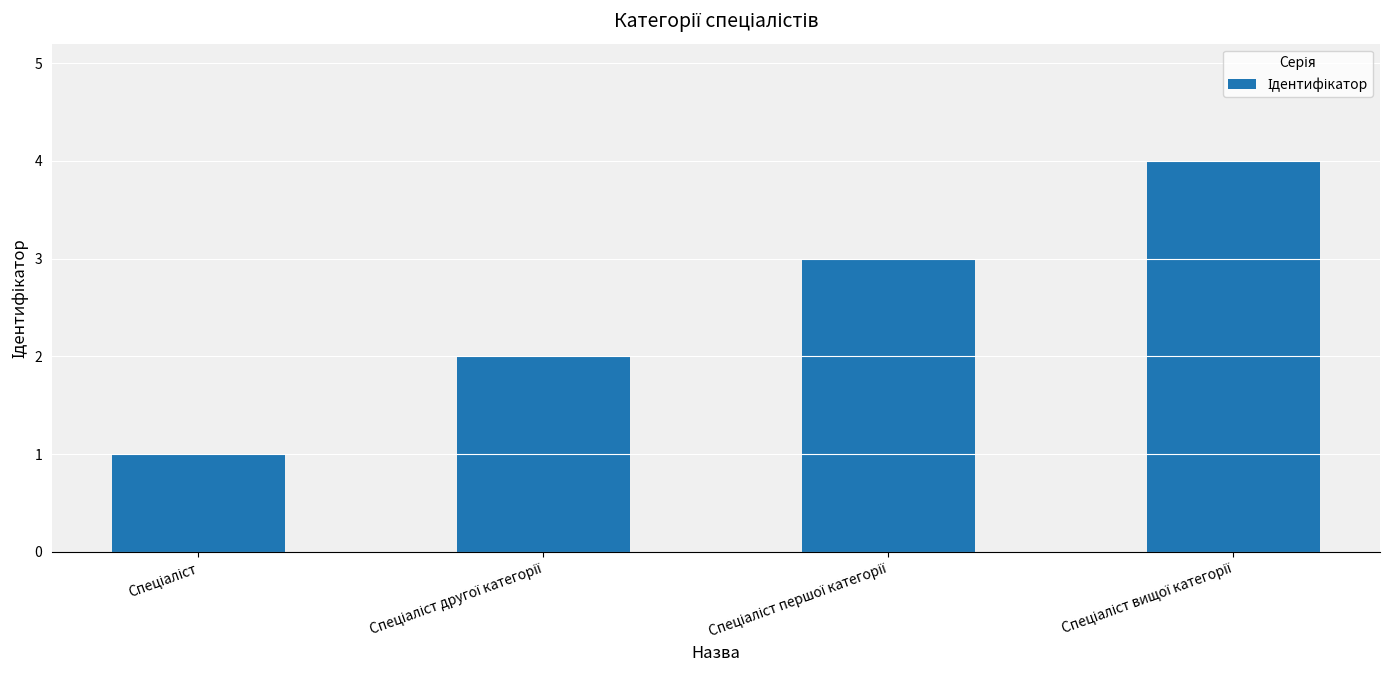

What is the maximum value shown in the chart?

4